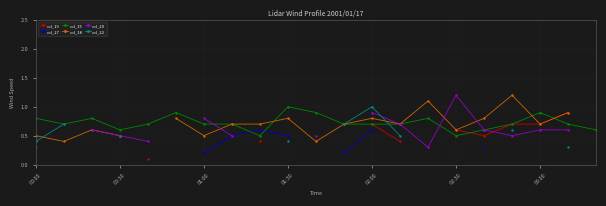

What is the highest value of the col_15 series?

1.0